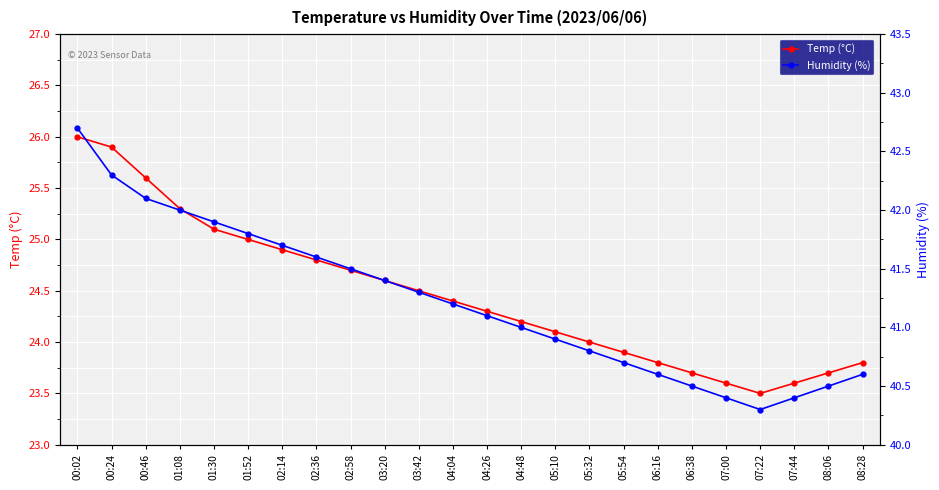

What is the lowest value of the Temp (°C) series?

23.5